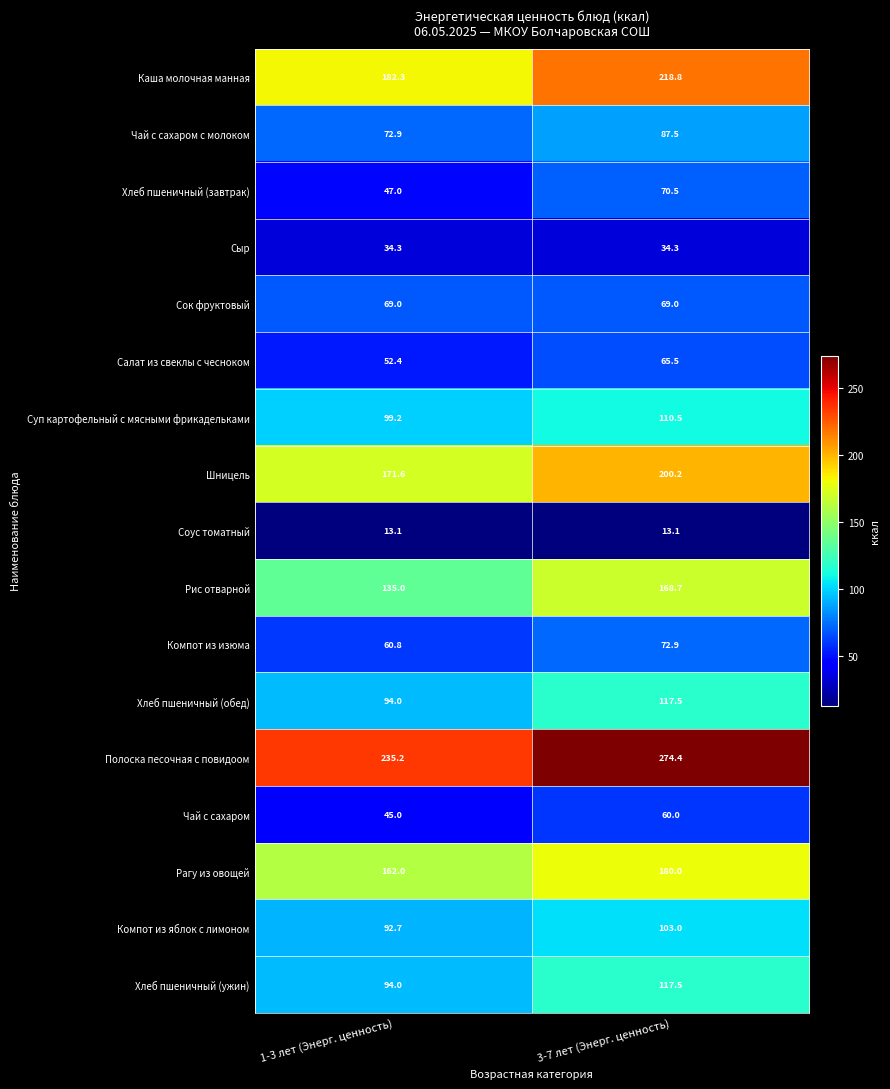

Between 1-3 лет (Энерг. ценность) and 3-7 лет (Энерг. ценность), which series saw the biggest shift?

Полоска песочная с повидоом